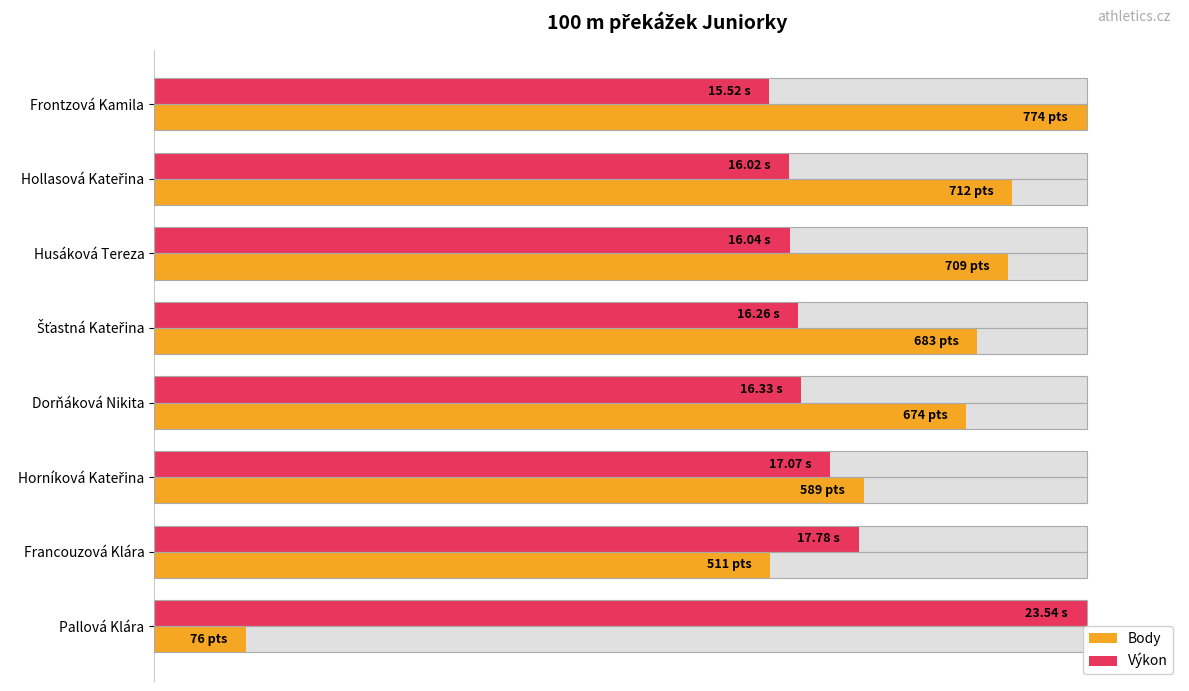

Rank the series by their average value, from highest to lowest.

Body, Výkon